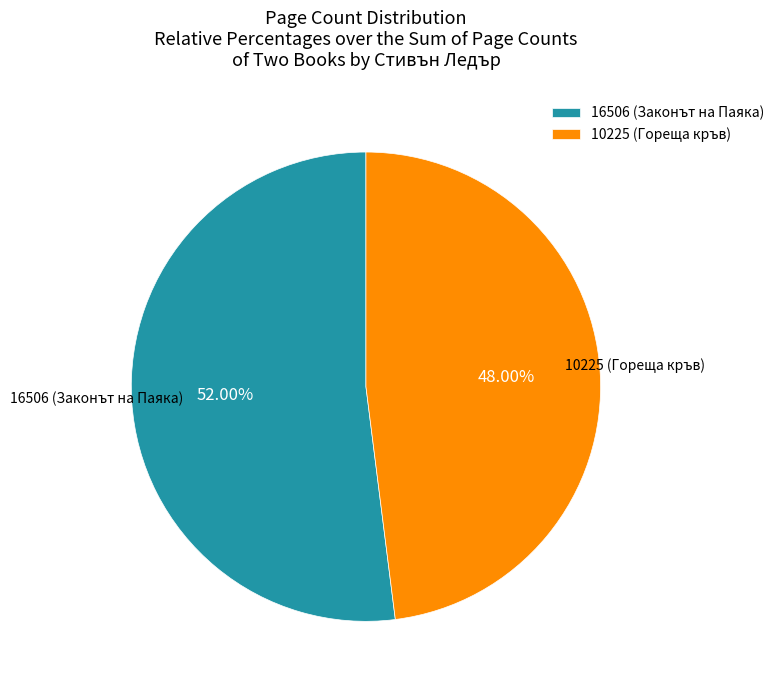

How many segments does this pie chart have?

2